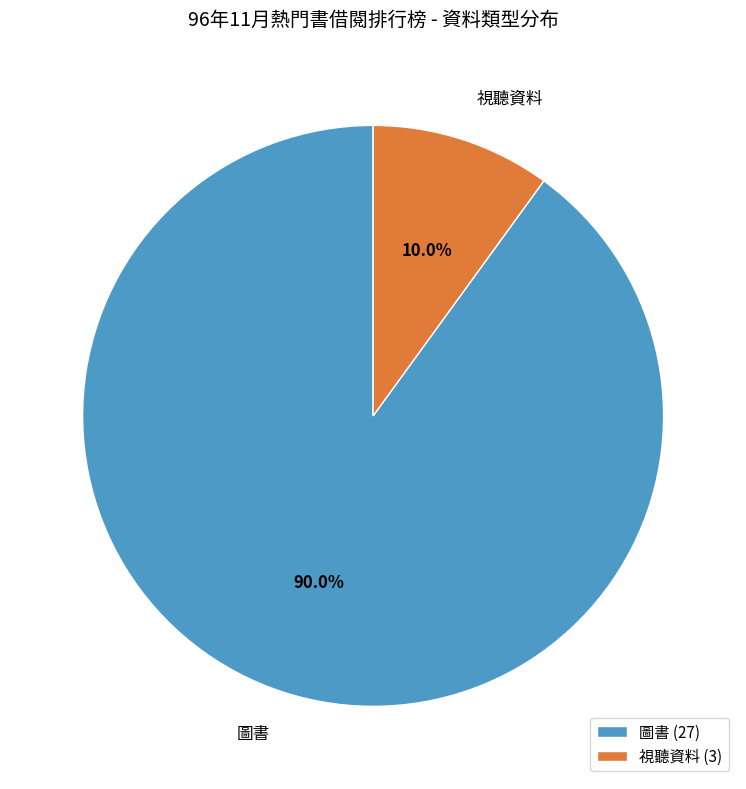

How many slices are in this pie chart?

2